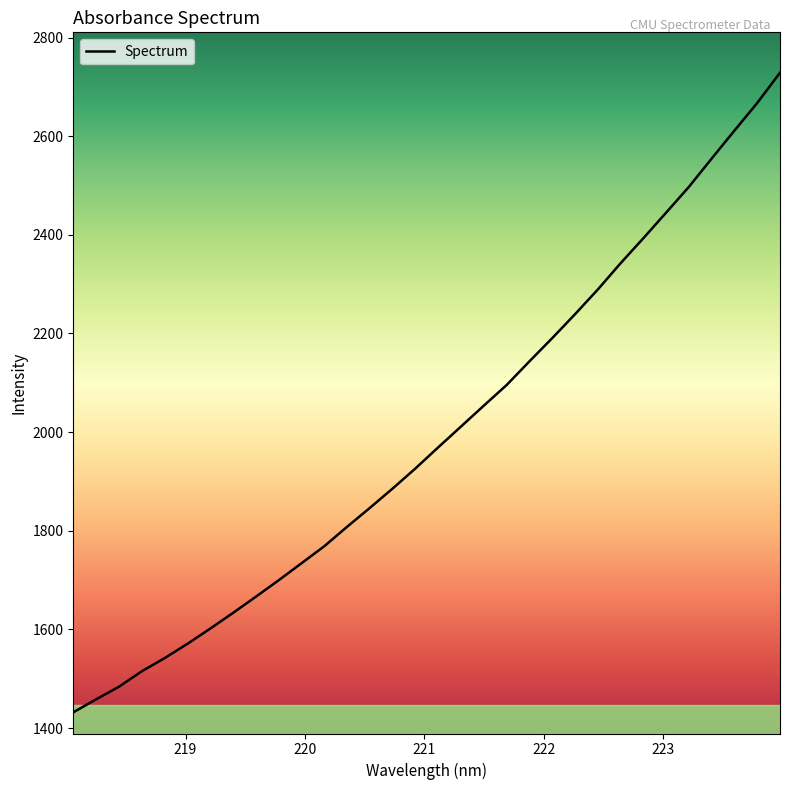

What is the minimum value shown in the chart?

1431.8